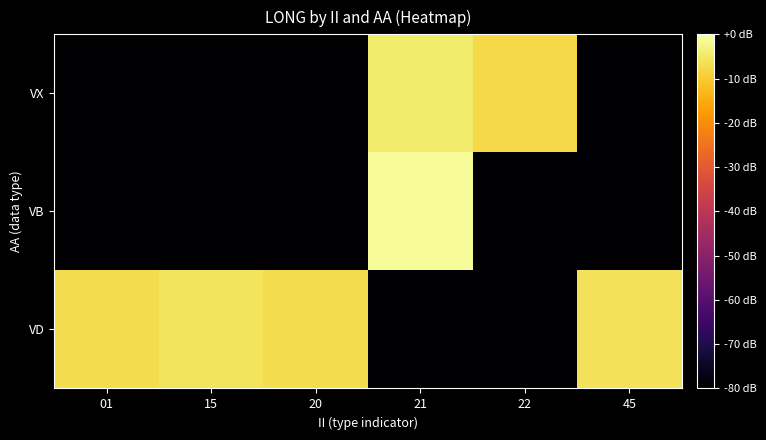

Count the number of categories in the chart.

6